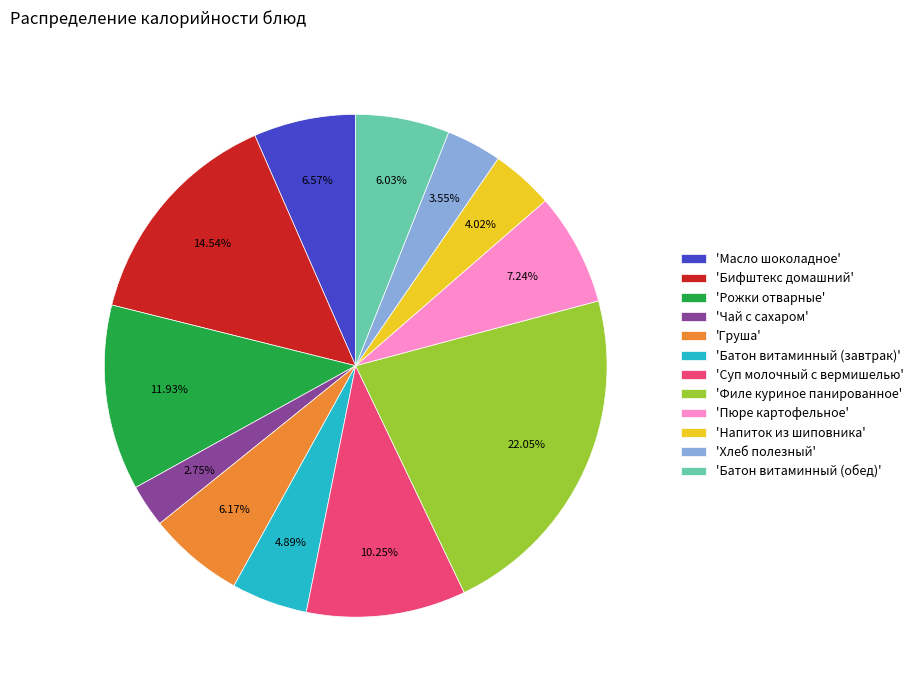

Does 'Батон витаминный (обед)' represent more than half of the total?

No